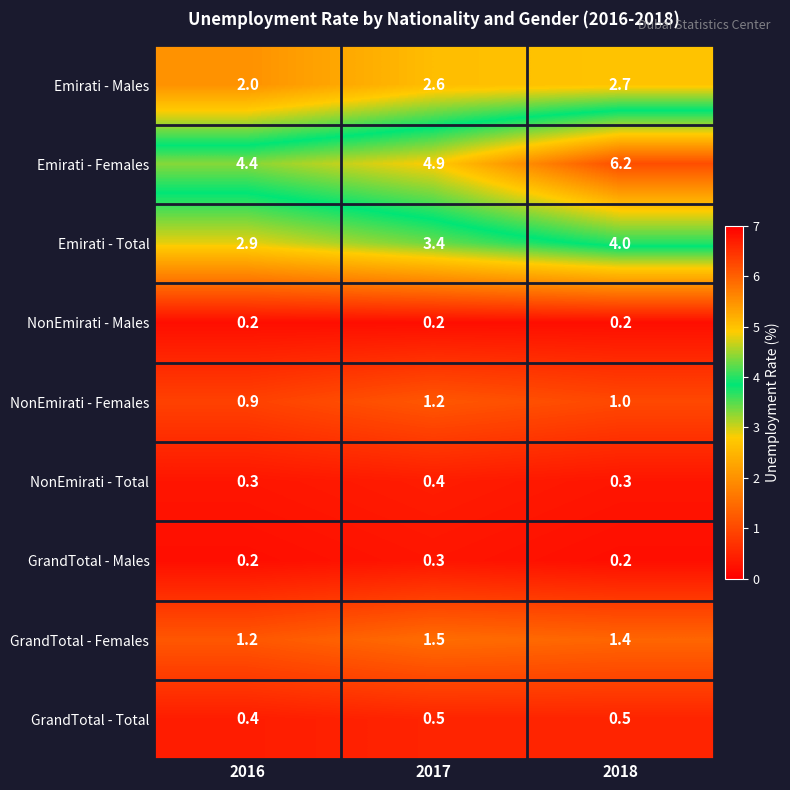

Rank the categories by Emirati - Males value from highest to lowest.

2018, 2017, 2016